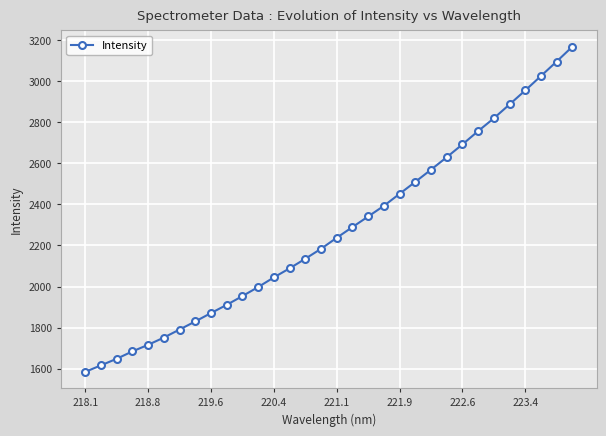

True or false: the data has more than 2 interior local peaks.

False